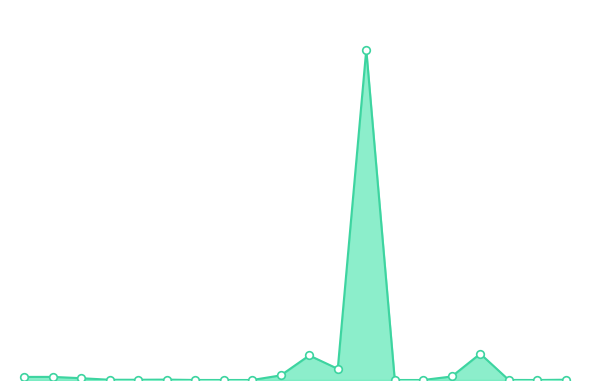

Does the chart have visible grid lines?

No